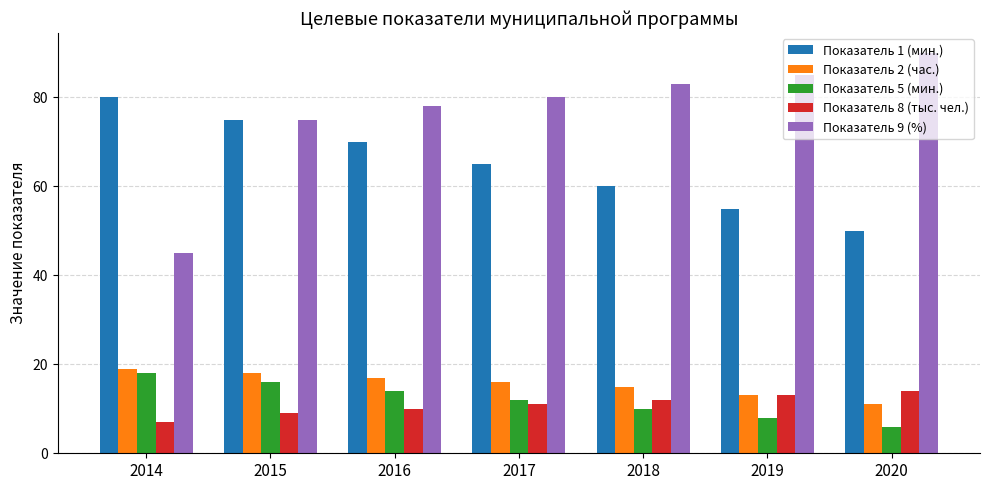

What is the average value of the Показатель 2 (час.) series?

16